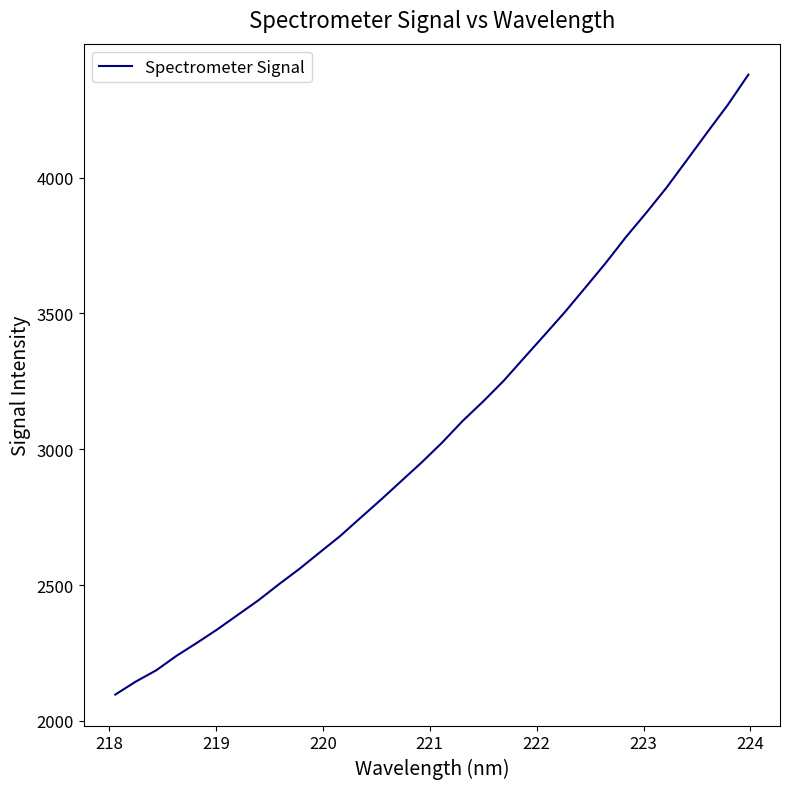

True or false: there are more than 2 points higher than both neighbors.

False